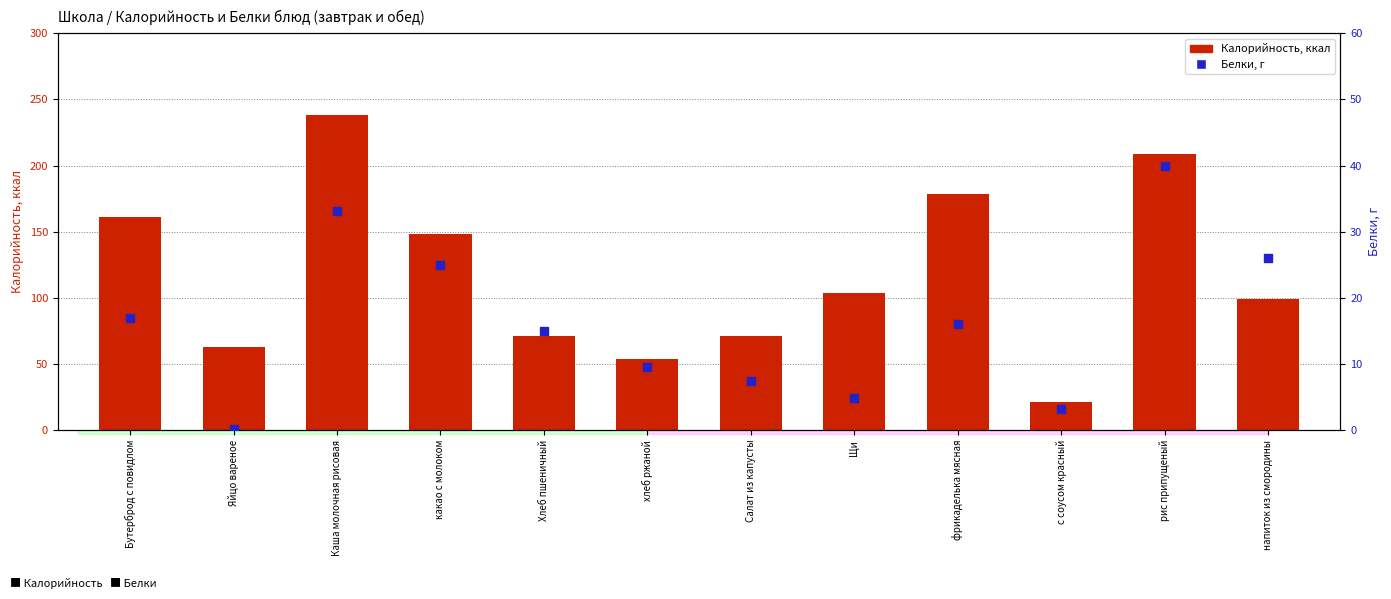

Which series reaches the minimum Y coordinate?

Белки, г